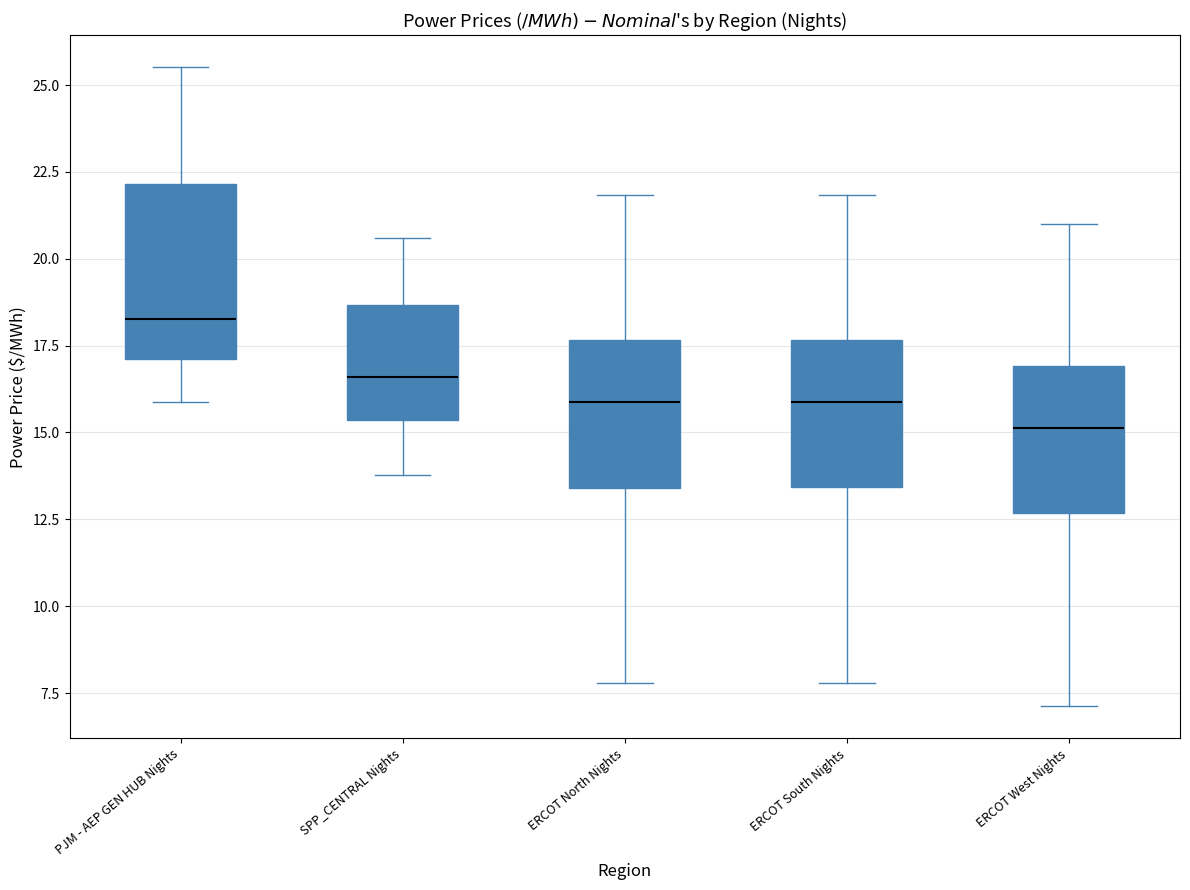

Reading left to right, transcribe this box plot: for each box, give where its median line is, the range the box spans, and where its two whiskers end, as read against the y-axis. The values are not printed on the chart, so give them approximately, as read against the axis.

PJM - AEP GEN HUB Nights: median 18.5, box 17.0 to 22.0, whiskers 16.0 to 25.5
SPP_CENTRAL Nights: median 16.5, box 15.5 to 18.5, whiskers 14.0 to 20.5
ERCOT North Nights: median 16.0, box 13.5 to 17.5, whiskers 8.0 to 22.0
ERCOT South Nights: median 16.0, box 13.5 to 17.5, whiskers 8.0 to 22.0
ERCOT West Nights: median 15.0, box 12.5 to 17.0, whiskers 7.0 to 21.0